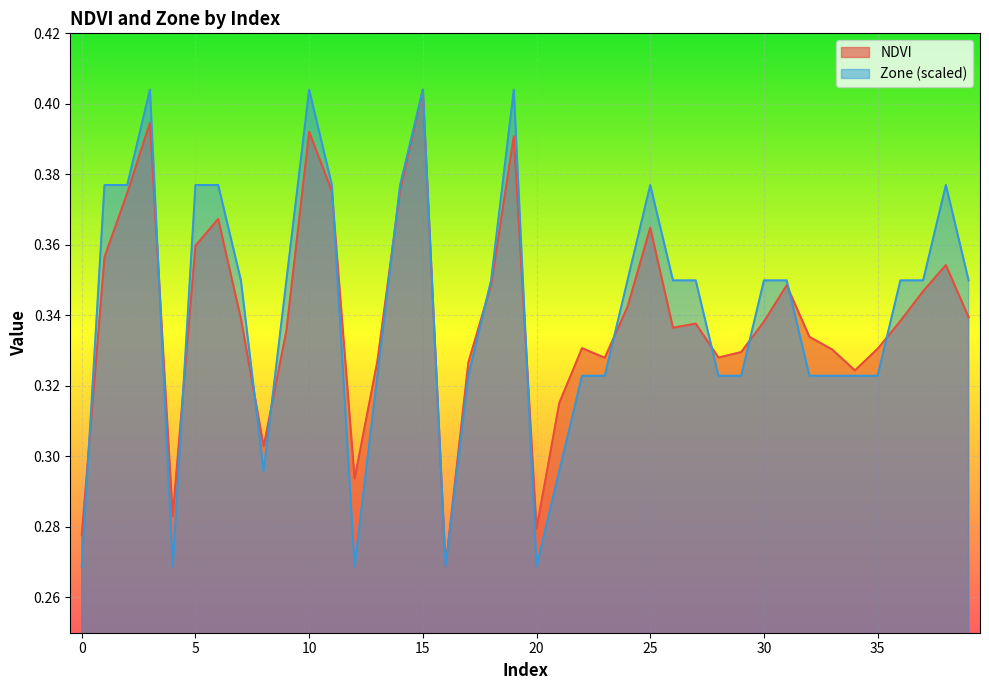

Where do NDVI and Zone first cross each other?

0 and 1